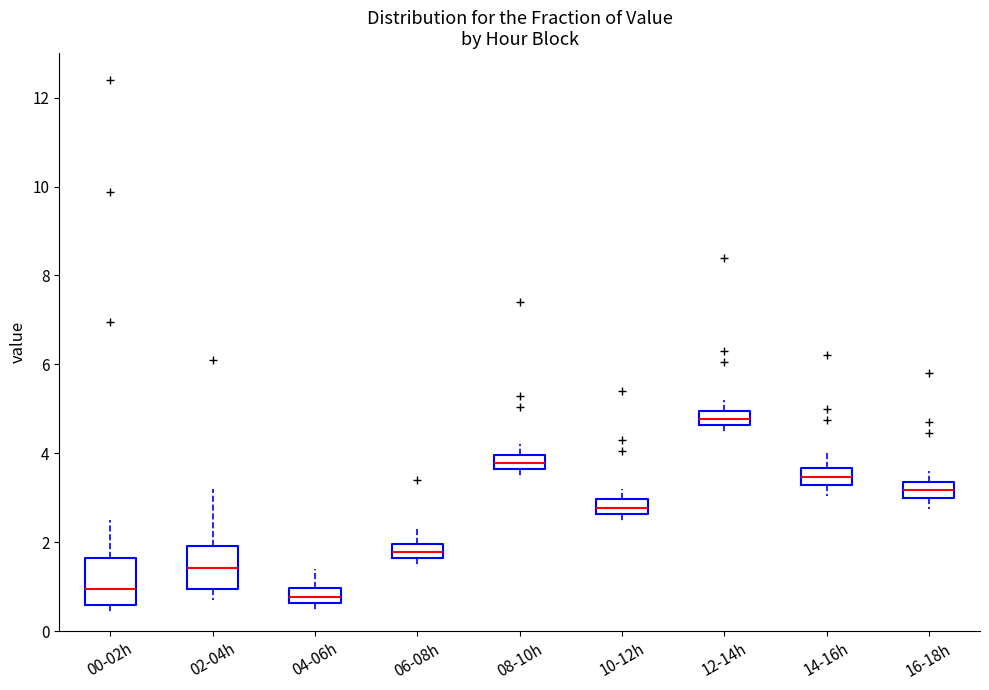

Reading left to right, read every box against the y-axis: the position of its median line, the range the box covers, and the ends of its whiskers. The values are not printed on the chart, so give them approximately, as read against the axis.

00-02h: median 1.0, box 0.6 to 1.6, whiskers 0.4 to 2.6
02-04h: median 1.4, box 1.0 to 2.0, whiskers 0.8 to 3.2
04-06h: median 0.8, box 0.6 to 1.0, whiskers 0.4 to 1.4
06-08h: median 1.8, box 1.6 to 2.0, whiskers 1.4 to 2.4
08-10h: median 3.8, box 3.6 to 4.0, whiskers 3.4 to 4.2
10-12h: median 2.8, box 2.6 to 3.0, whiskers 2.4 to 3.2
12-14h: median 4.8, box 4.6 to 5.0, whiskers 4.4 to 5.2
14-16h: median 3.4, box 3.2 to 3.6, whiskers 3.0 to 4.0
16-18h: median 3.2, box 3.0 to 3.4, whiskers 2.8 to 3.6